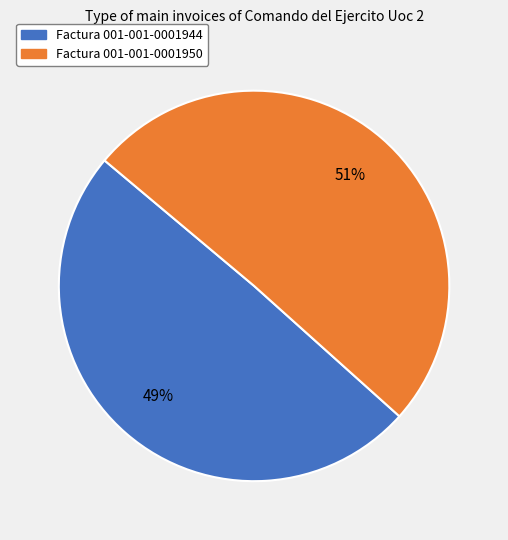

Do Factura 001-001-0001950 and Factura 001-001-0001944 together represent more than half of the pie?

Yes